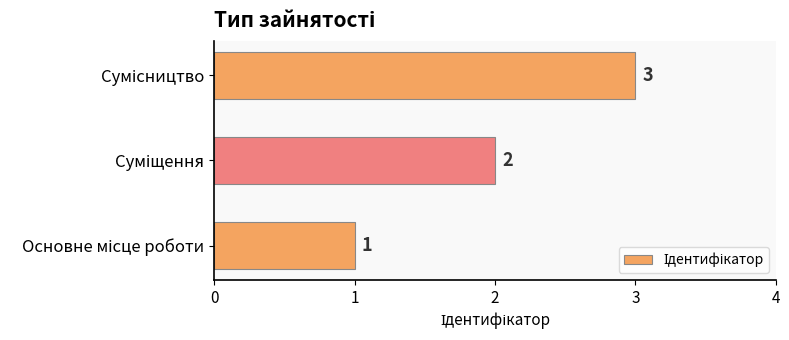

How many values are between 1 and 3?

3